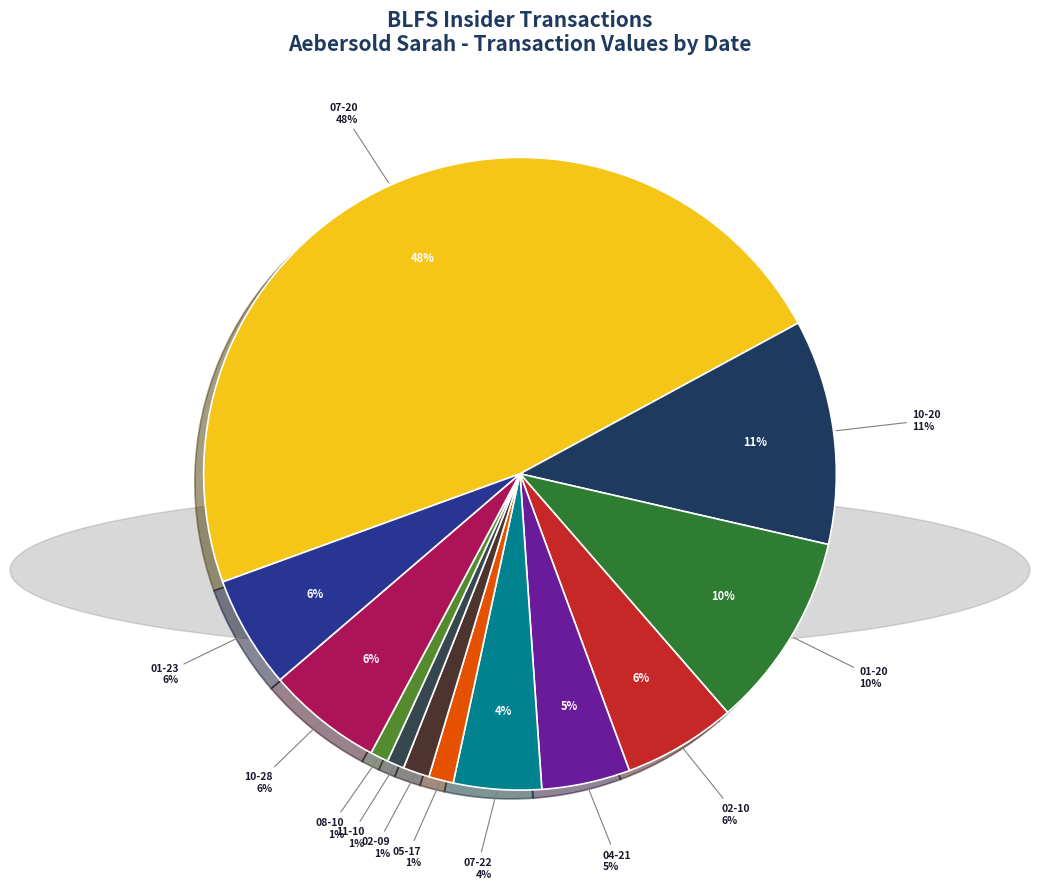

Is there any slice that represents more than half of the pie?

No